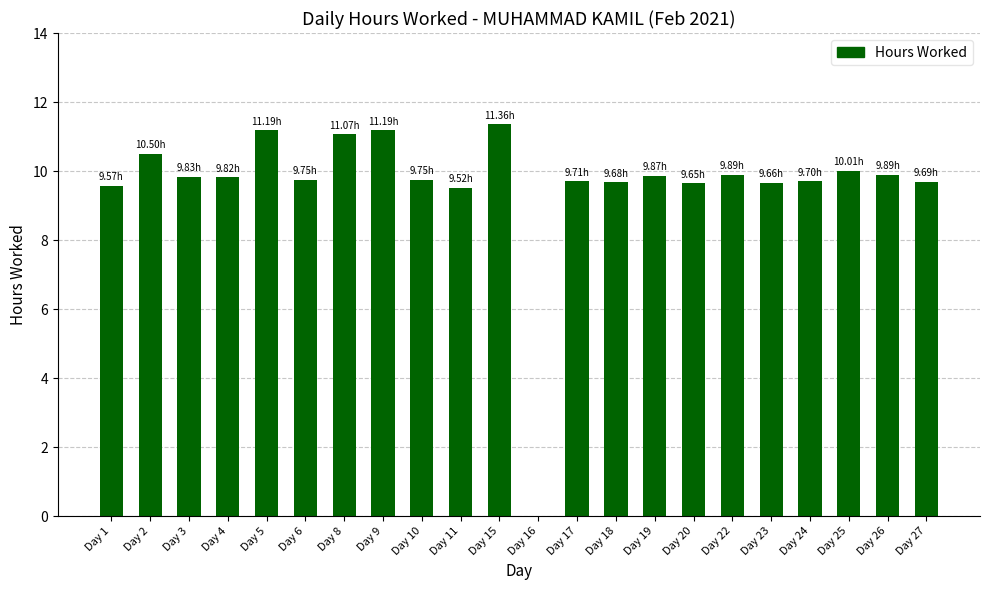

Between Day 5 and Day 27, which is larger?

Day 5